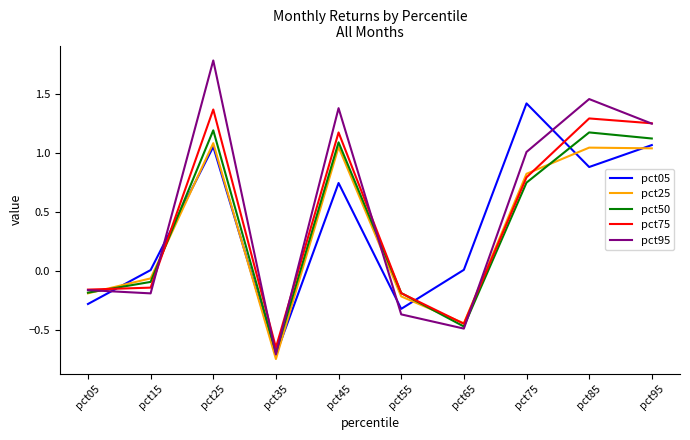

What is the maximum value shown in the chart?

1.8